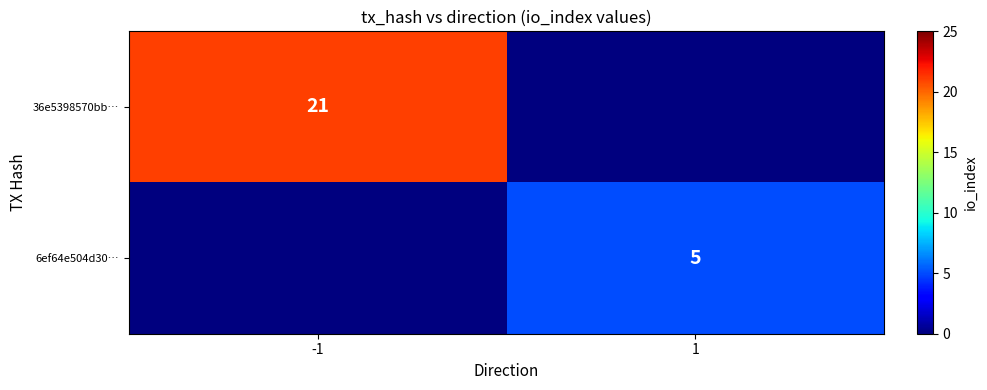

At which label is 6ef64e504d30… closest to 2?

-1